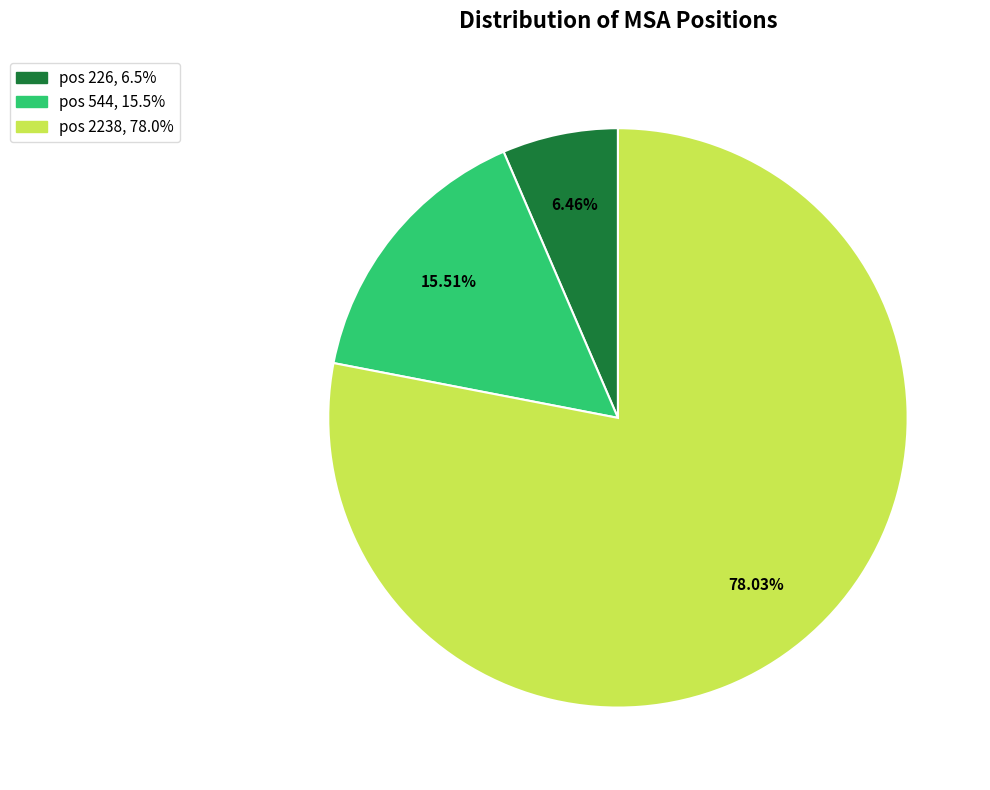

Is there a majority slice in this chart?

Yes